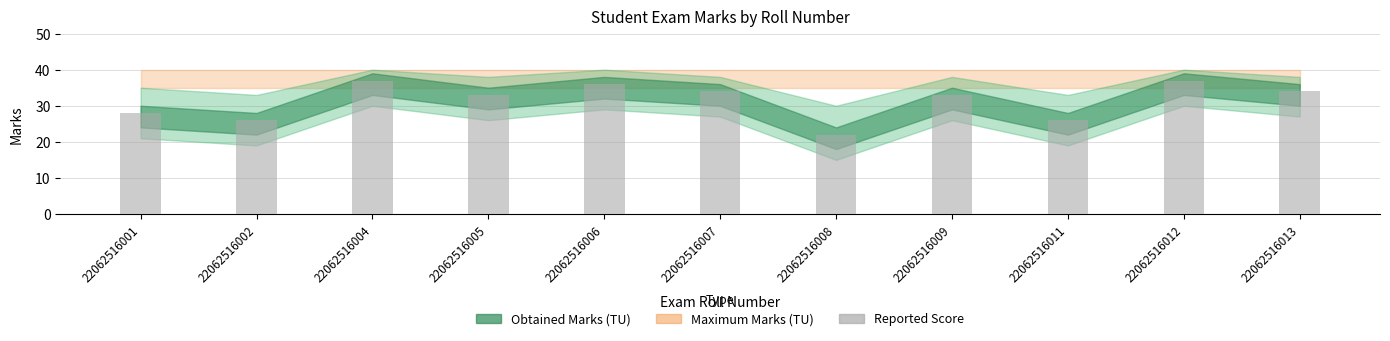

What is the sum of the values at 22062516004 and 22062516012?

74